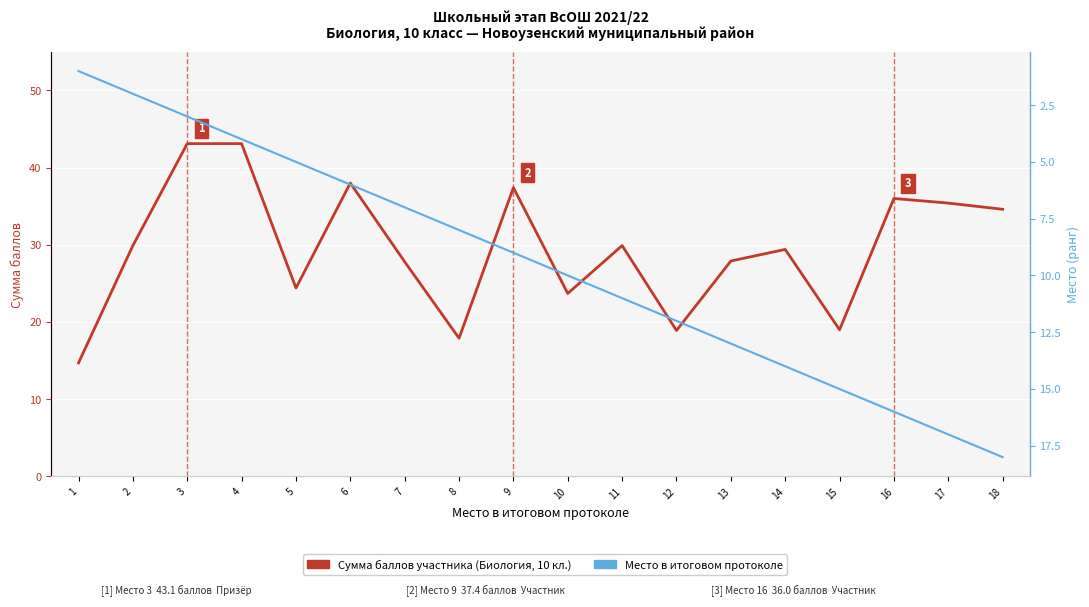

True or false: Место (ранг) has a value of 10.7 at 6.

False